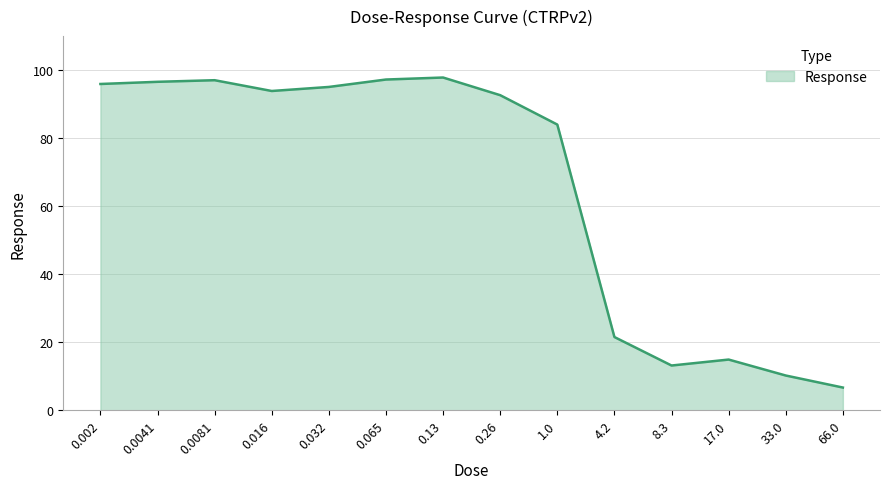

The chart shows a value of 14.9 at 17.0. True or false?

True